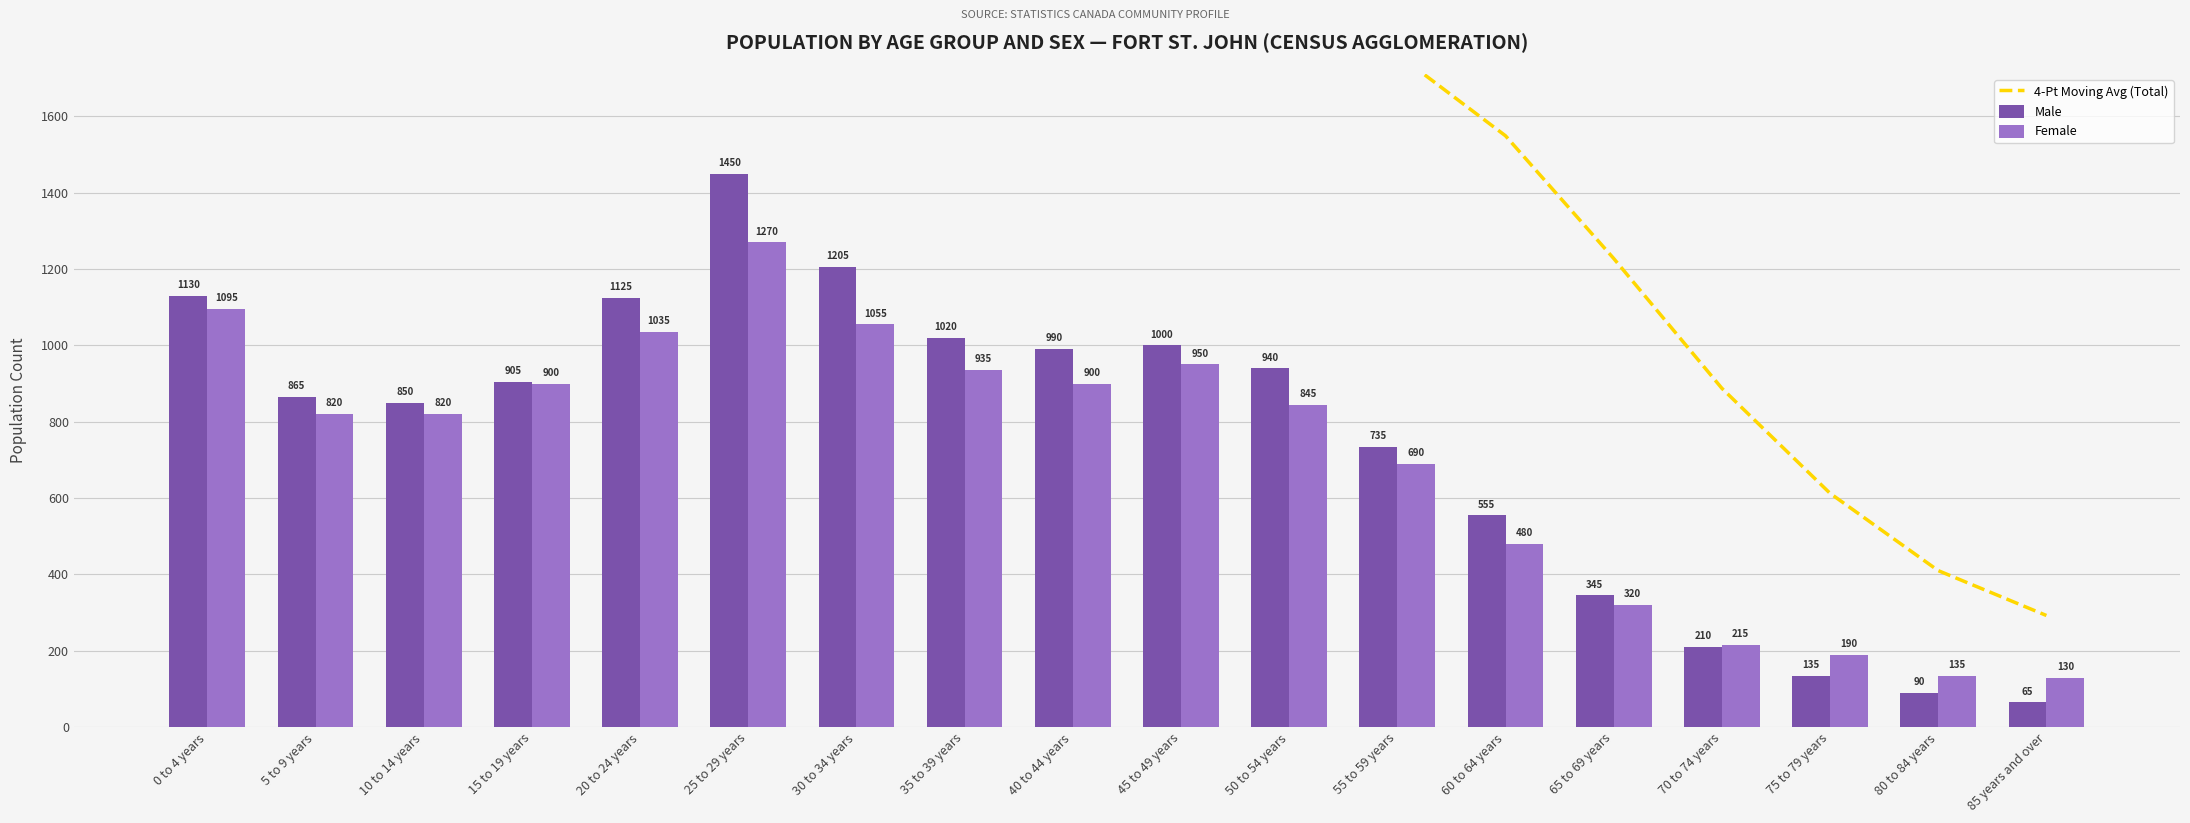

True or false: 4-Pt Moving Avg (Total) has a value of 1539.9 at 0 to 4 years.

False